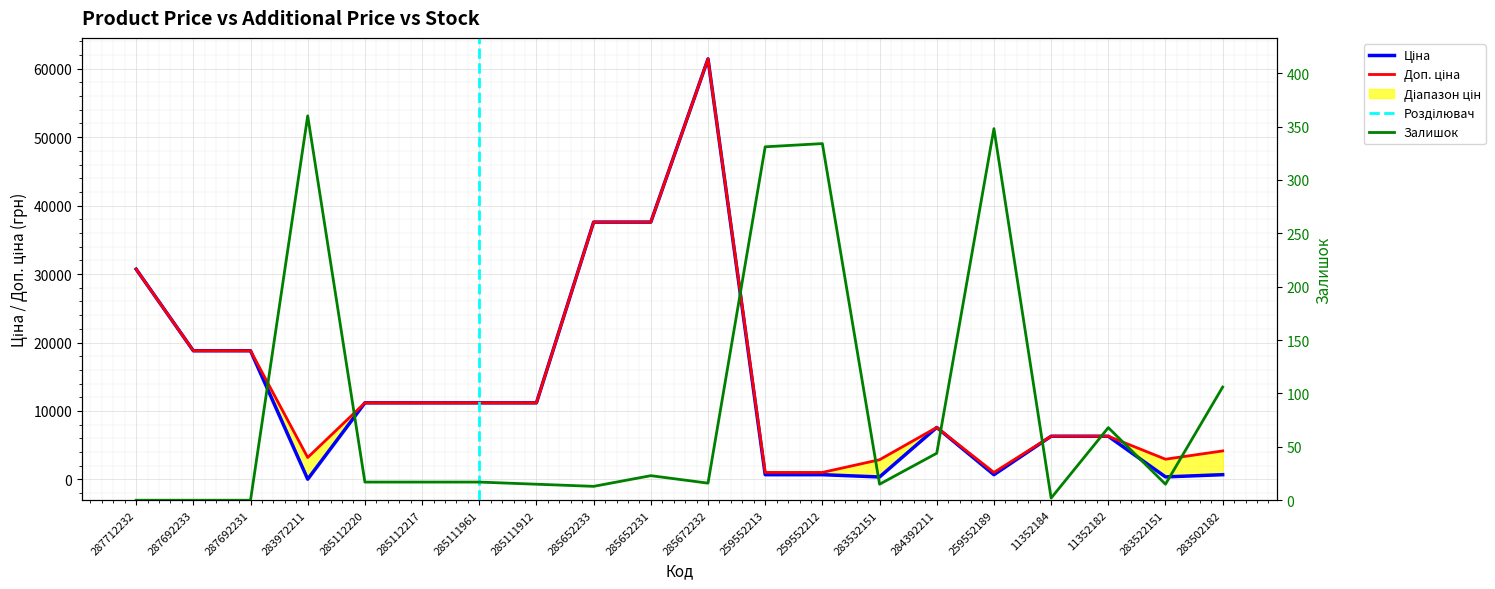

Where is Доп. ціна nearest to the value 31229?

287712232